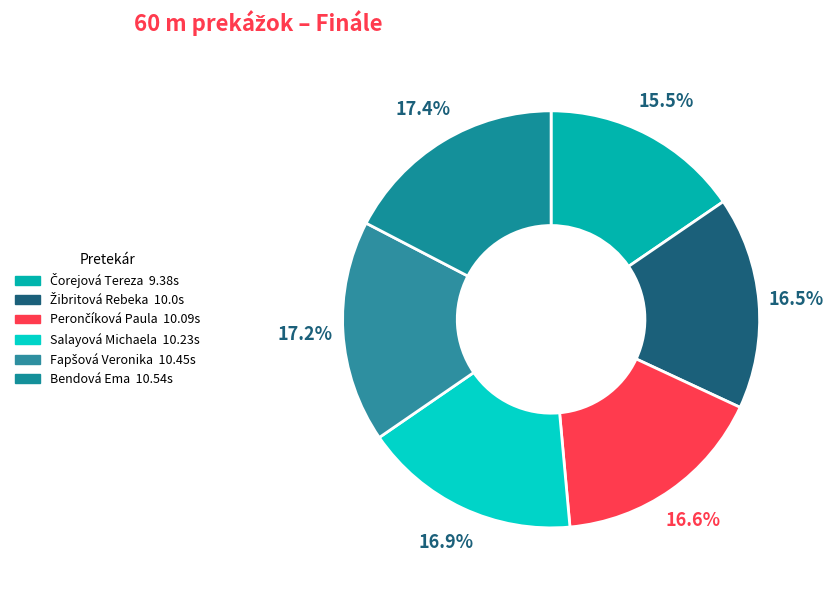

What percentage is the Žibritová Rebeka slice, to the nearest percent?

16%